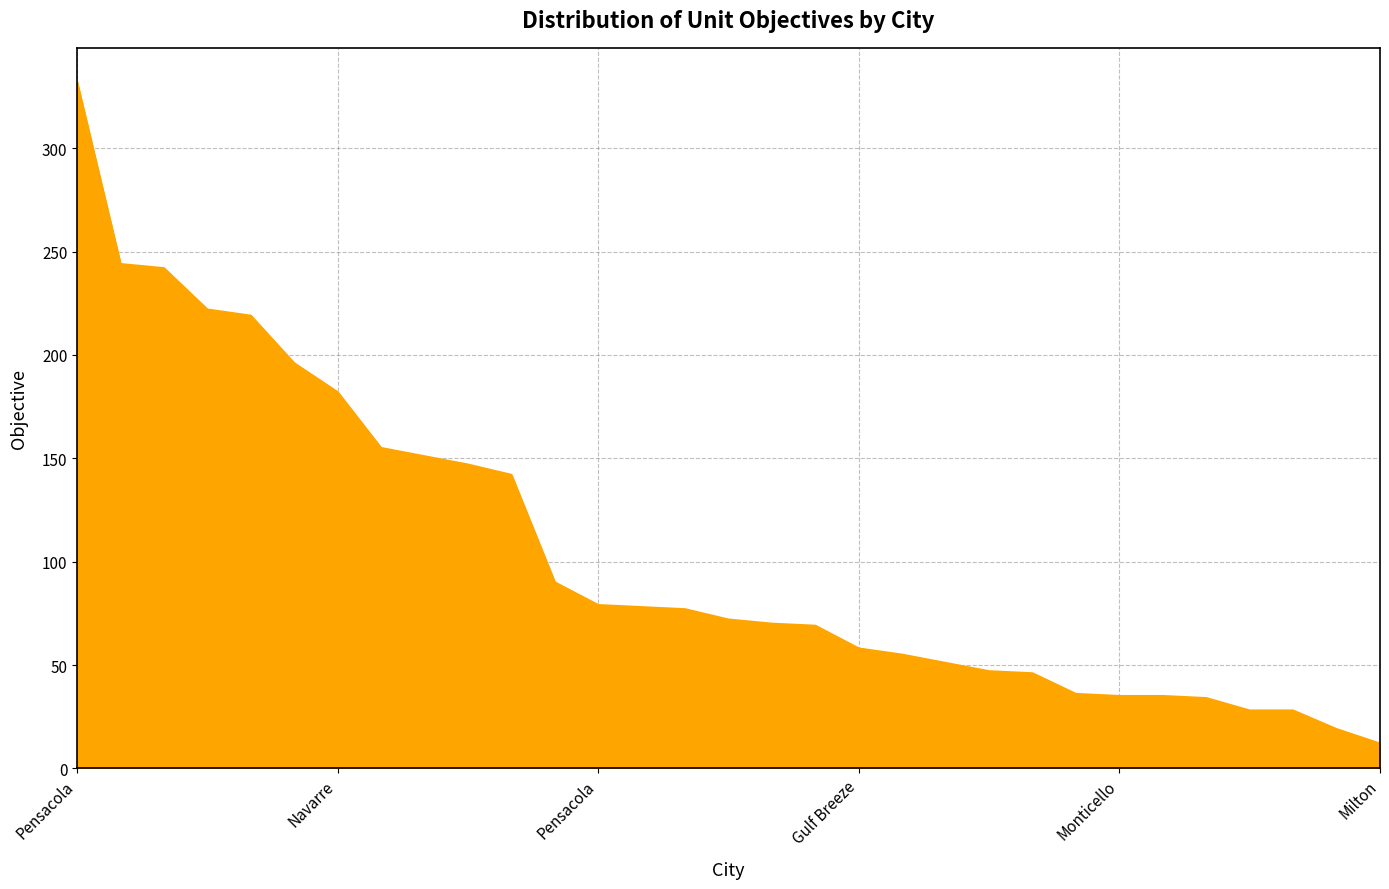

What is the average value?

105